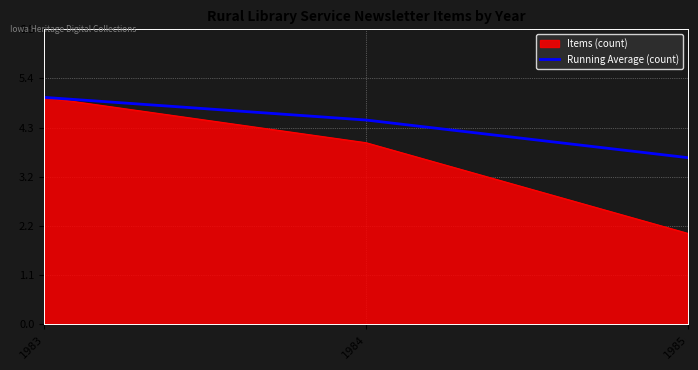

The Running Average (count) series shows 5.0 at 1983. True or false?

True